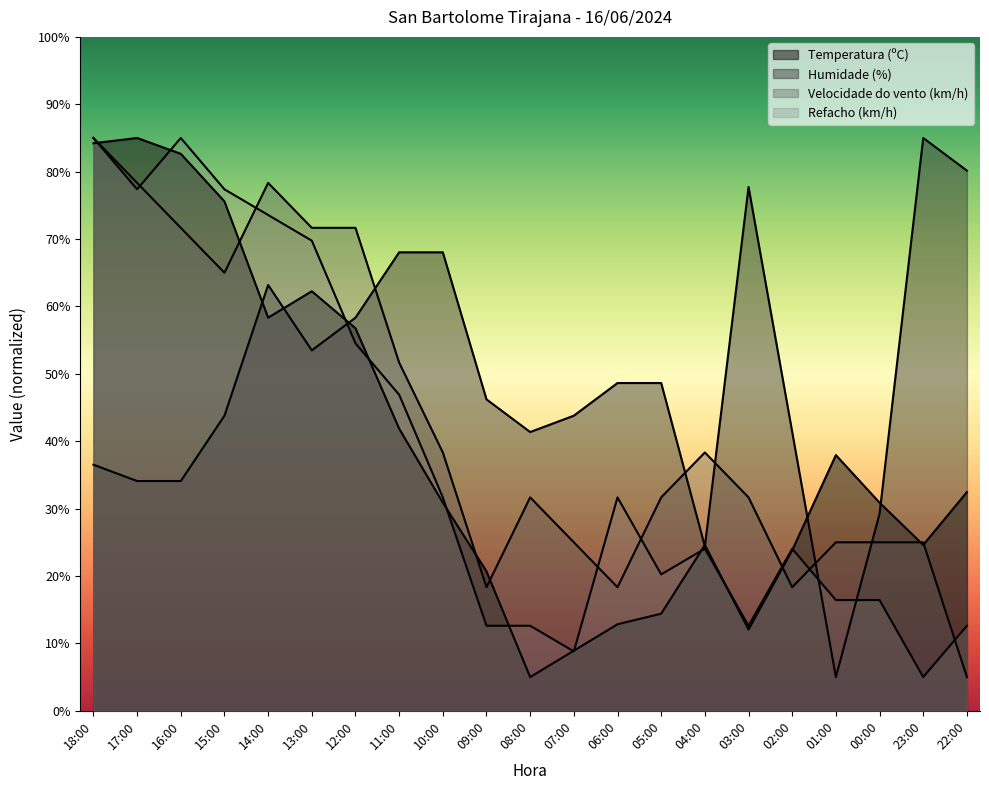

What is the label of the 9th point from the right?

06:00